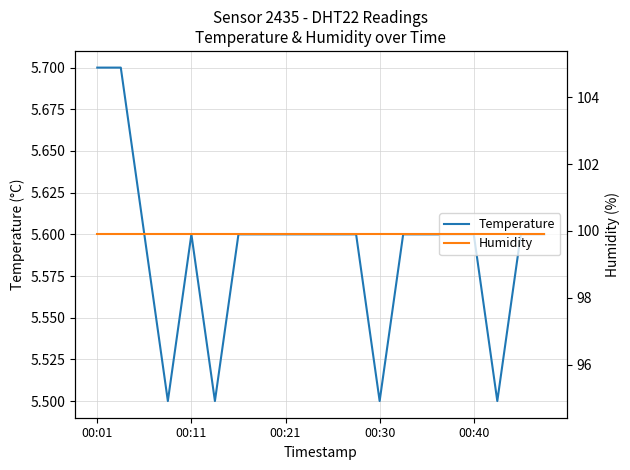

Between 00:01 and 17, which series saw the biggest shift?

Temperature